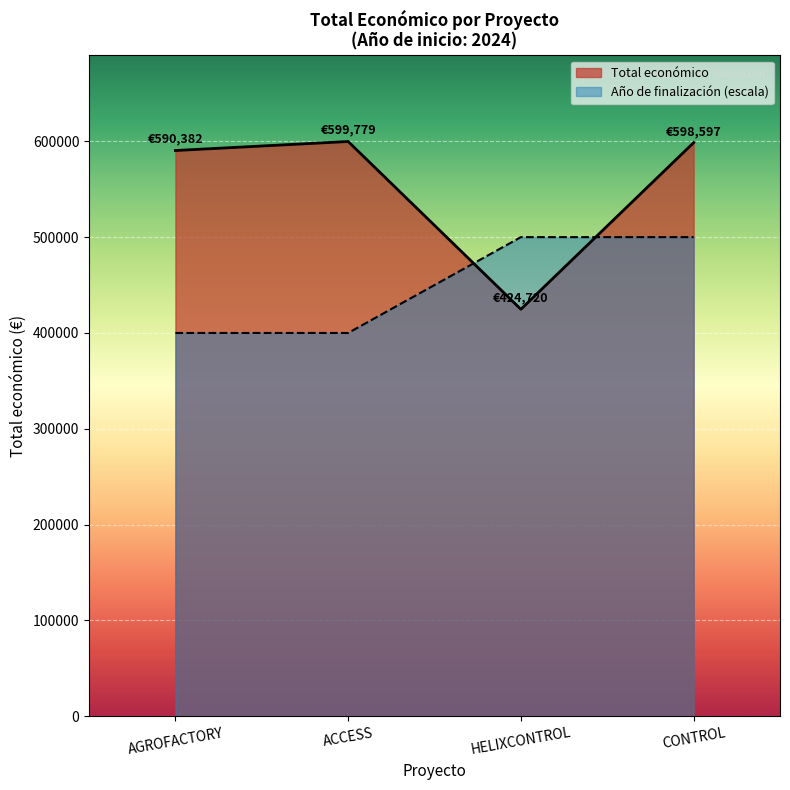

What is the maximum value shown in the chart?

599779